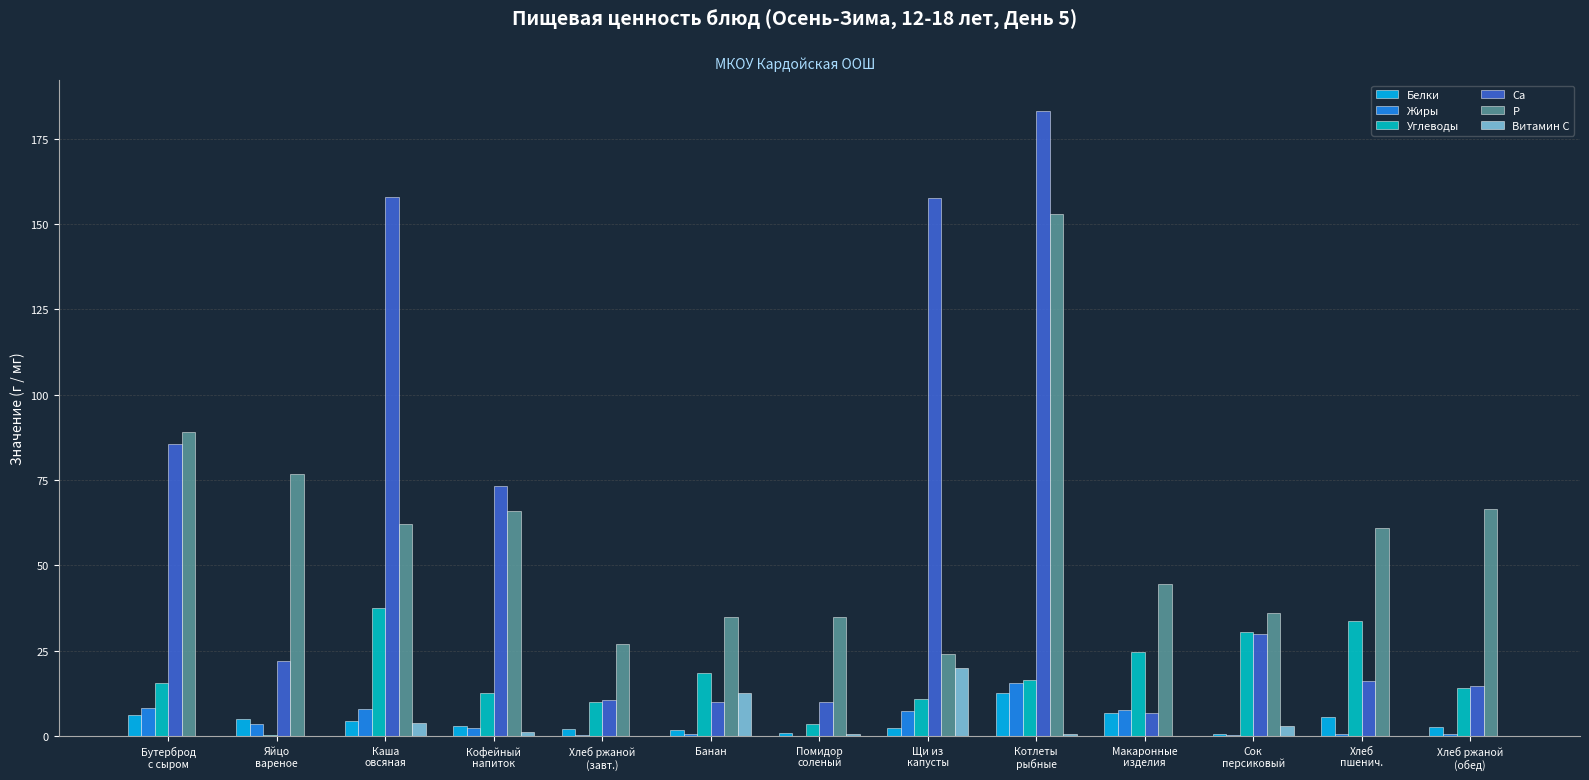

True or false: Углеводы has a value of 10.0 at Хлеб ржаной
(завт.).

True